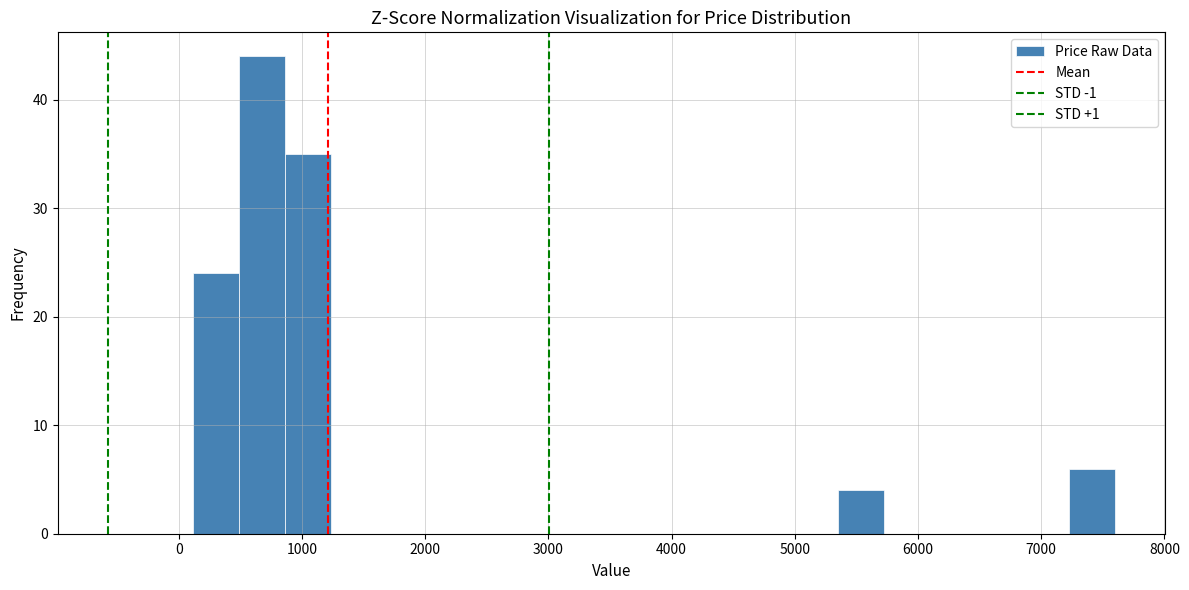

Read against the x-axis, roughly where is the centre of the tallest bar?

700